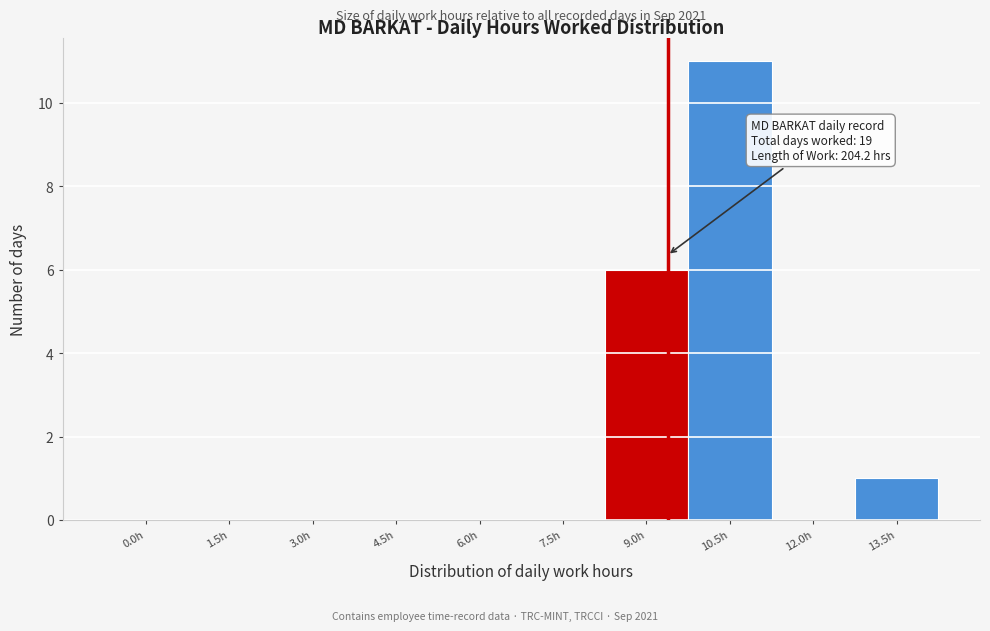

Reading left to right, transcribe all the data shown in this chart.

0.0h=0	1.5h=0	3.0h=0	4.5h=0	6.0h=0	7.5h=0	9.0h=6	10.5h=11	12.0h=0	13.5h=1